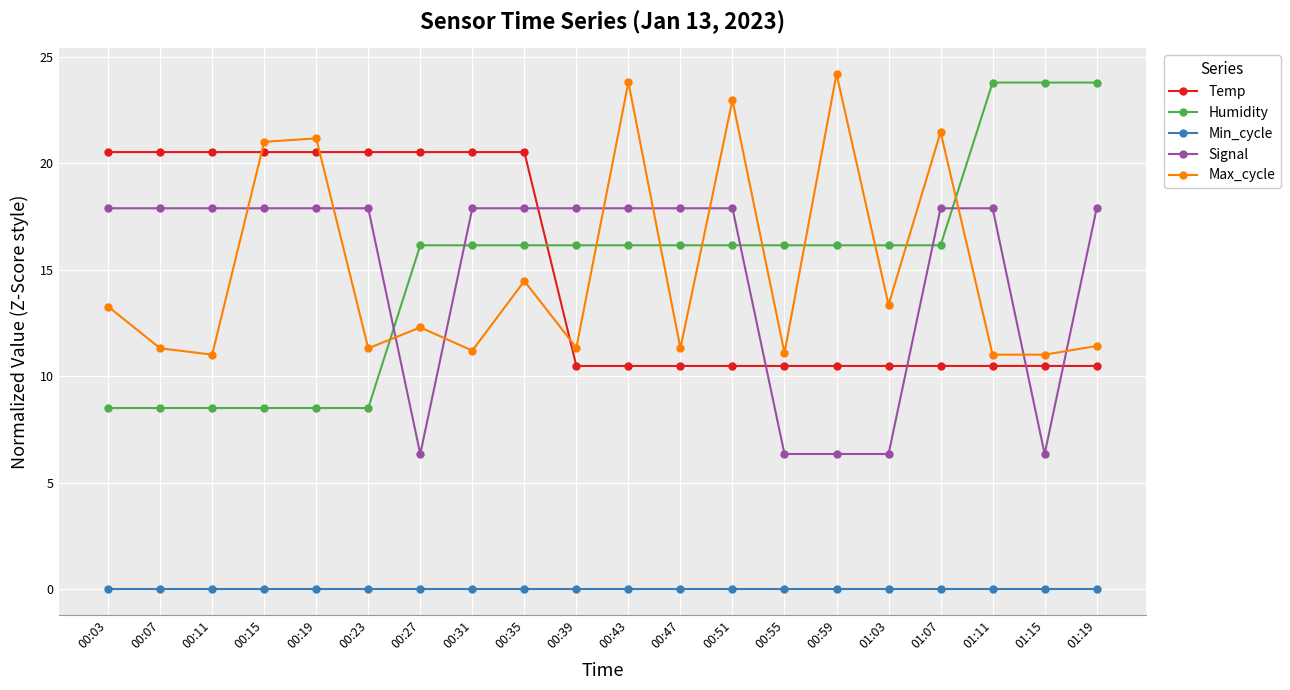

Rank the series at 00:07 from lowest to highest value.

Min_cycle, Humidity, Max_cycle, Signal, Temp